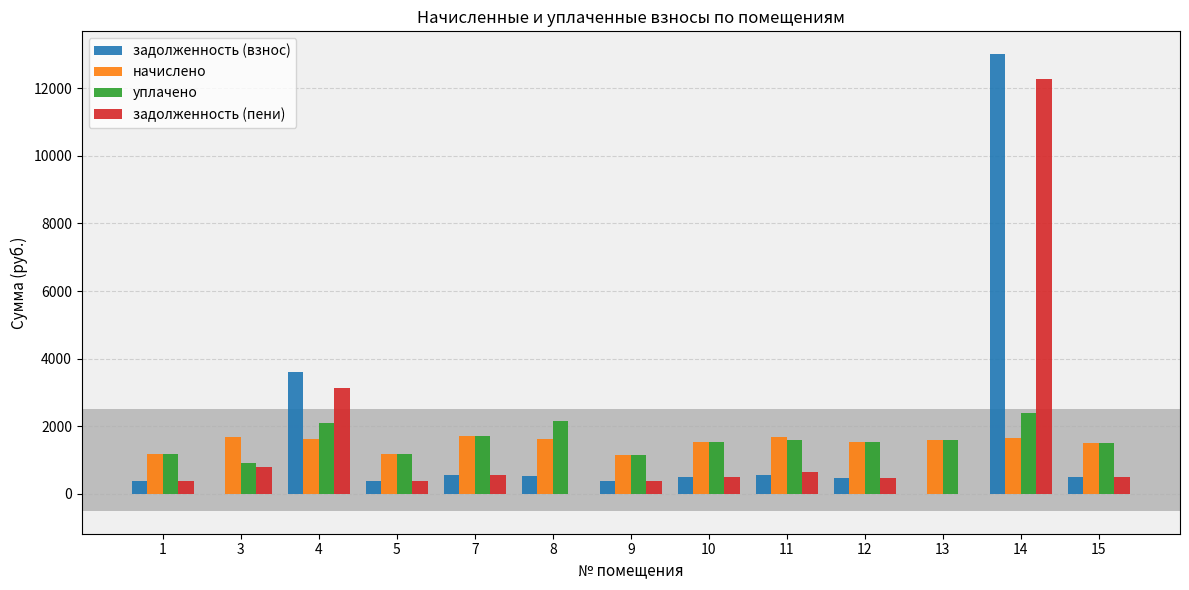

What is the highest value of the уплачено series?

2404.3